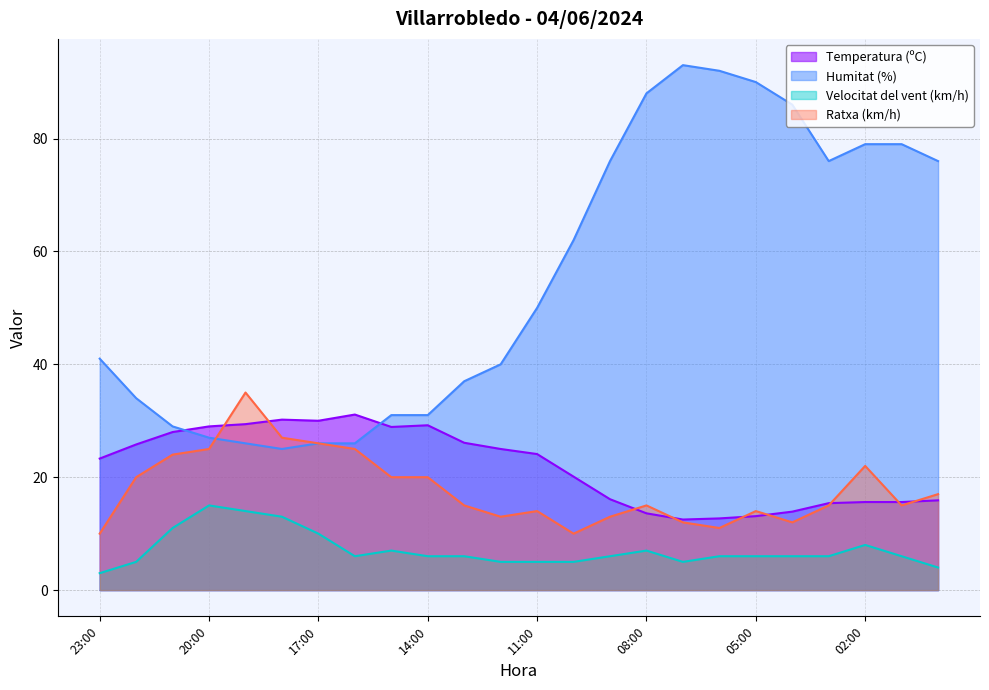

What is the average value of the Ratxa (km/h) series?

17.9